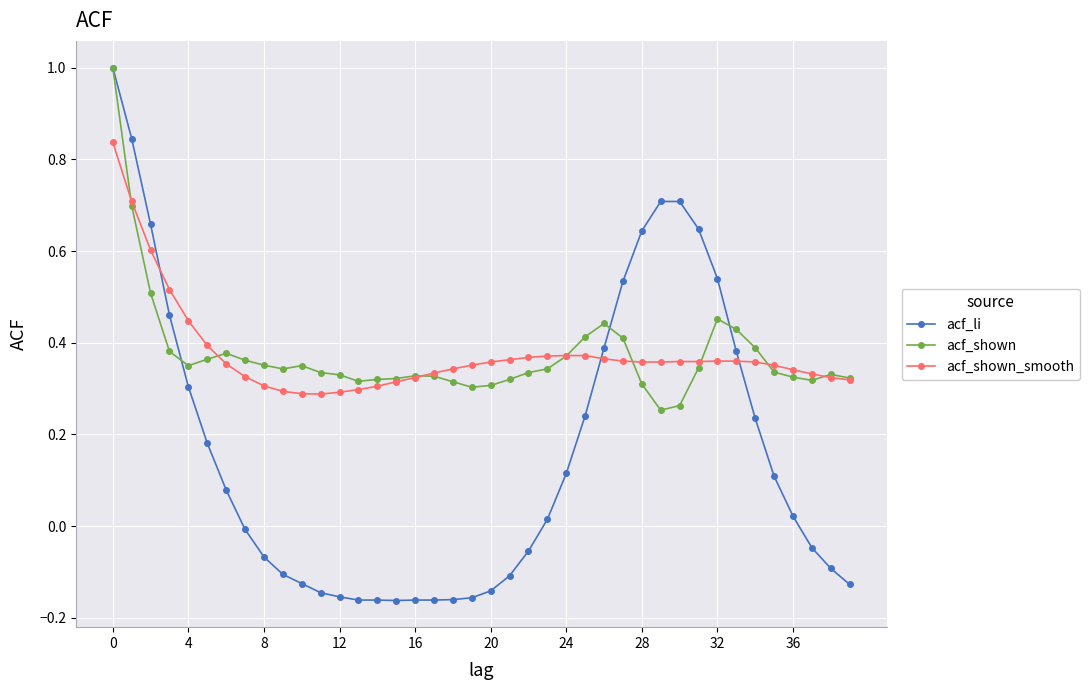

Which series has the widest spread of values?

acf_li